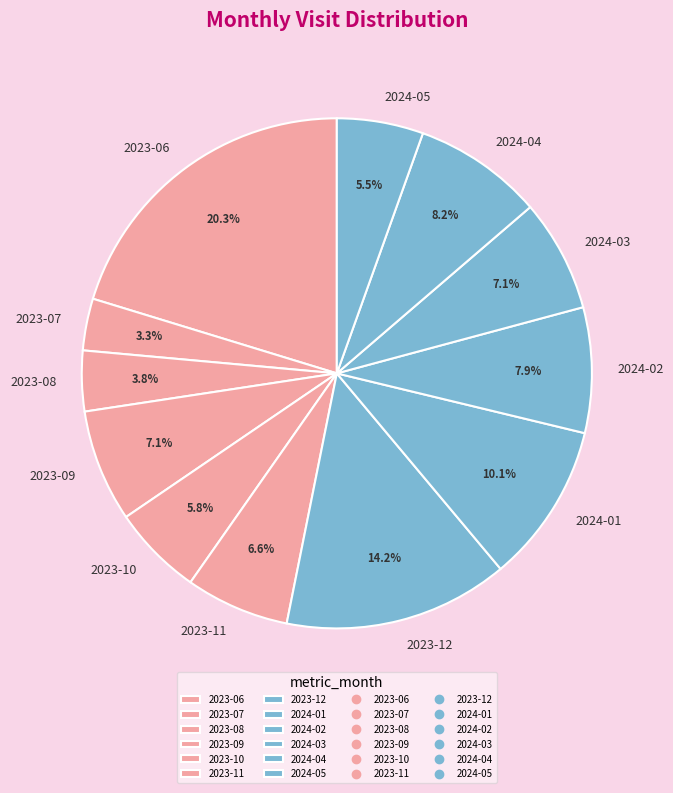

Count the number of slices in the pie.

12